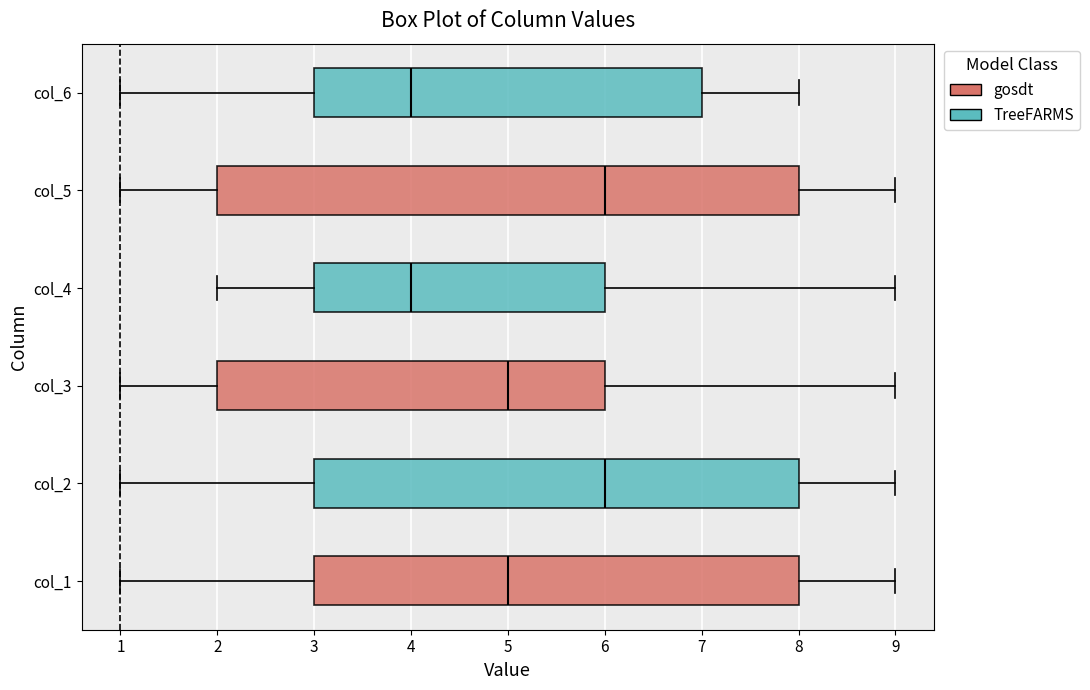

Reading bottom to top, transcribe this box plot: for each box, give where its median line is, the range the box spans, and where its two whiskers end, as read against the x-axis. The values are not printed on the chart, so give them approximately, as read against the axis.

col_1: median 5, box 3 to 8, whiskers 1 to 9
col_2: median 6, box 3 to 8, whiskers 1 to 9
col_3: median 5, box 2 to 6, whiskers 1 to 9
col_4: median 4, box 3 to 6, whiskers 2 to 9
col_5: median 6, box 2 to 8, whiskers 1 to 9
col_6: median 4, box 3 to 7, whiskers 1 to 8